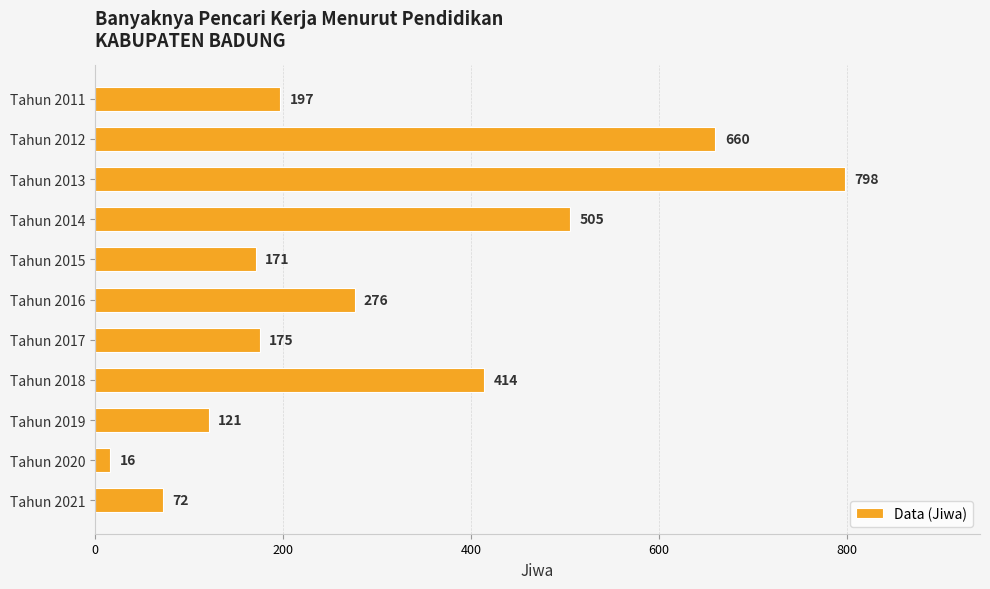

How many categories are shown in the chart?

11